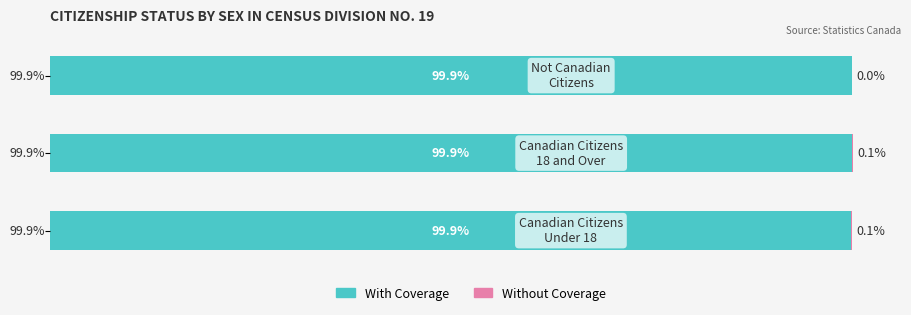

At how many categories does at least one series exceed 20?

3